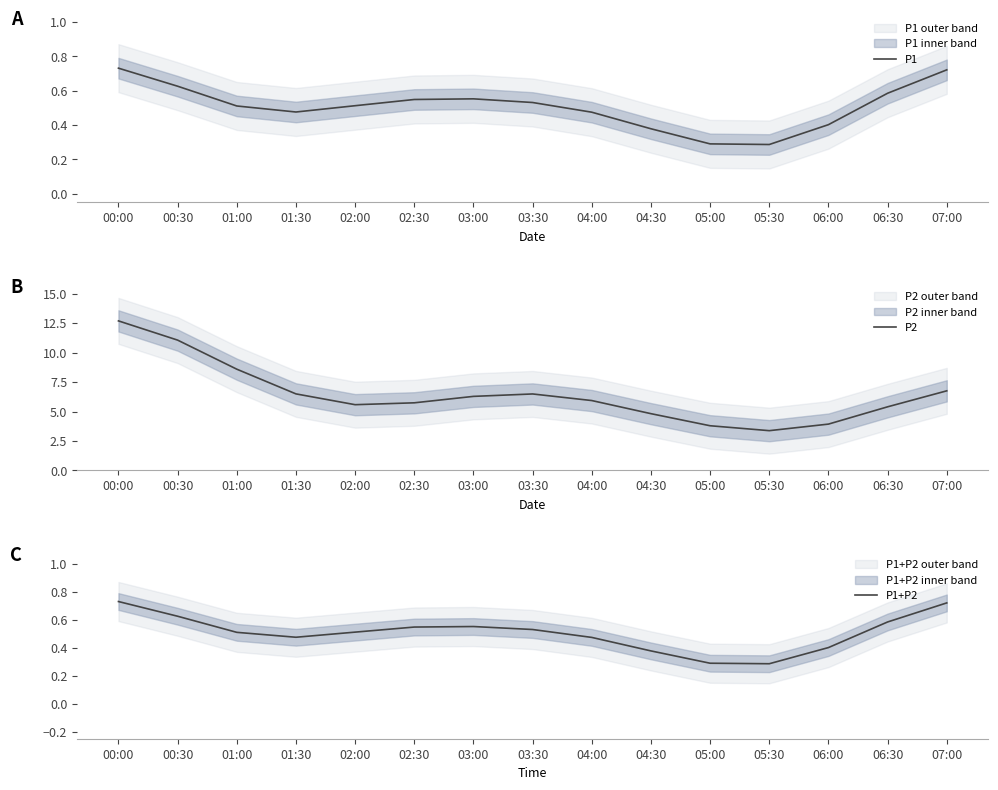

True or false: P2 has a value of 1.5 at 02:00.

False